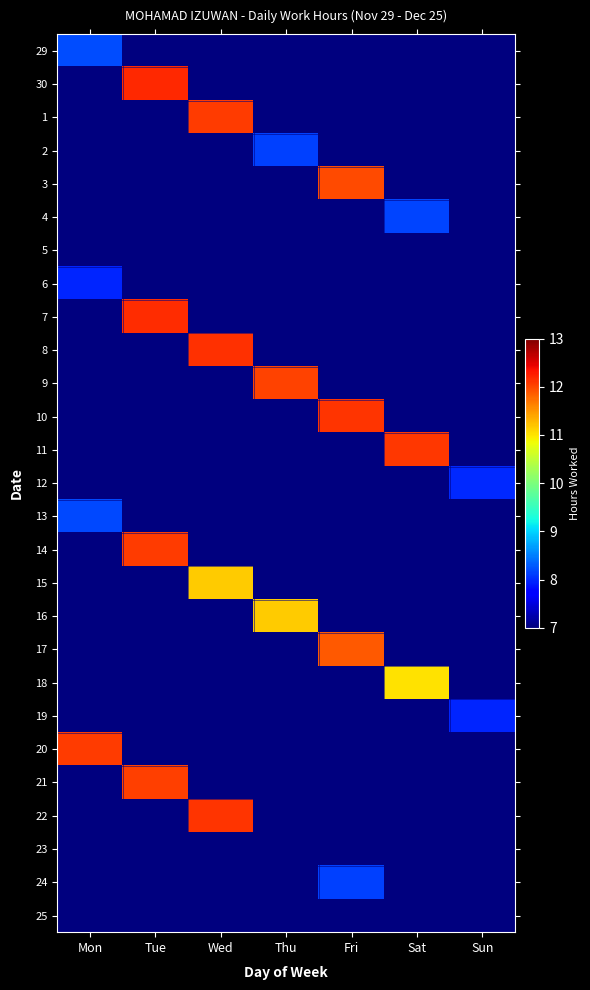

True or false: 19 has a value of 0.0 at Thu.

True